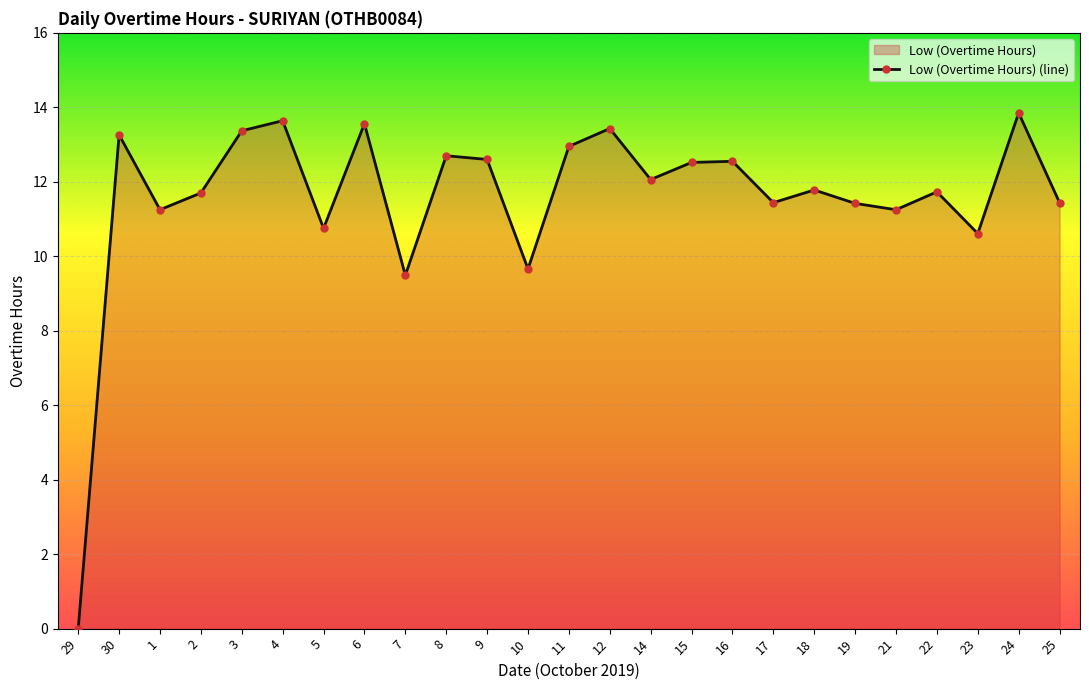

Rank the categories by value from highest to lowest.

24, 4, 6, 12, 3, 30, 11, 8, 9, 16, 15, 14, 18, 22, 2, 17, 25, 19, 1, 21, 5, 23, 10, 7, 29